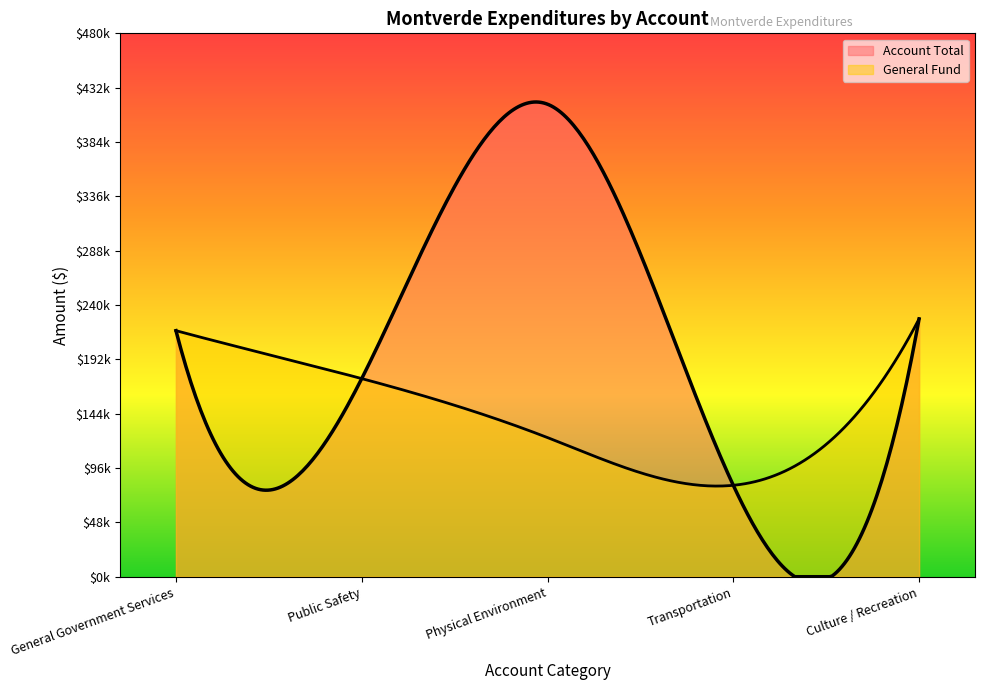

What position from the right is Transportation?

2